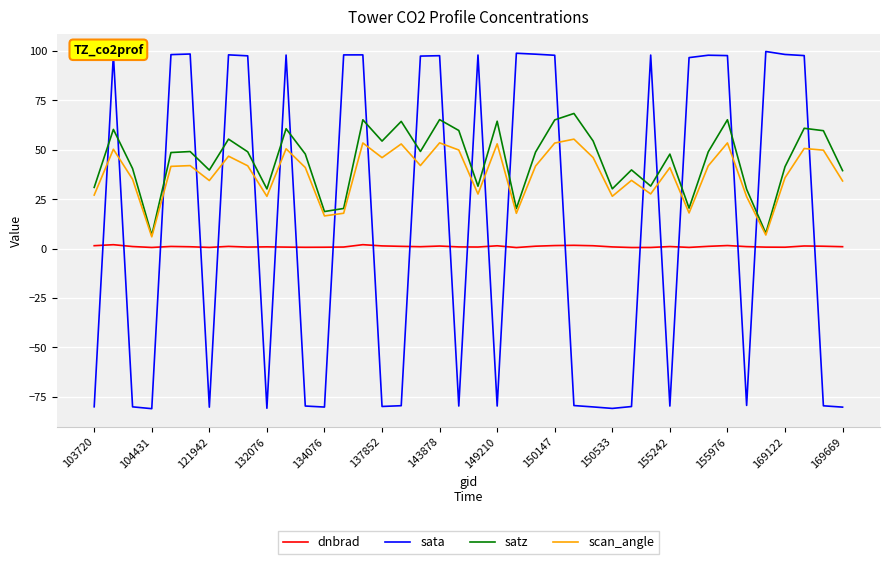

Which series ends up on top after the final intersection of sata and dnbrad?

dnbrad